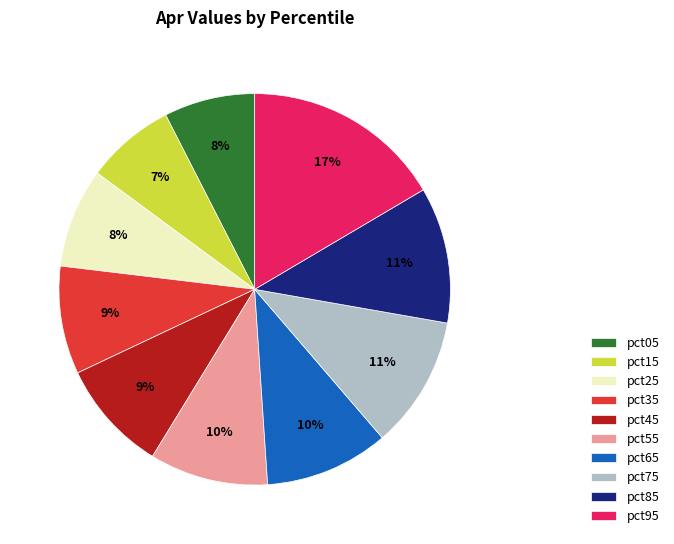

Do pct15 and pct65 together represent more than half of the pie?

No